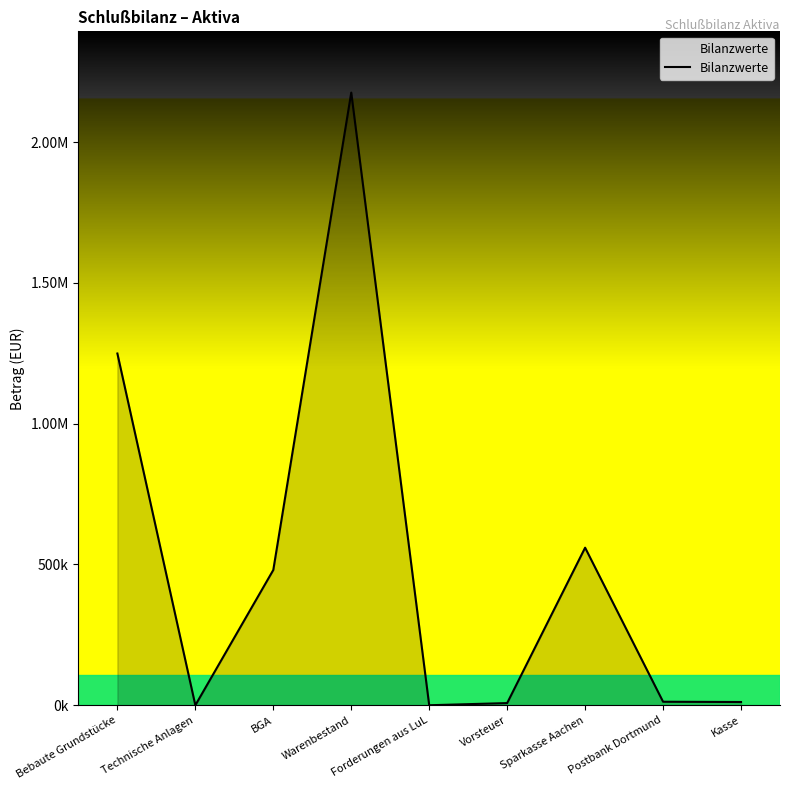

The value at Forderungen aus LuL is 0.0. True or false?

True